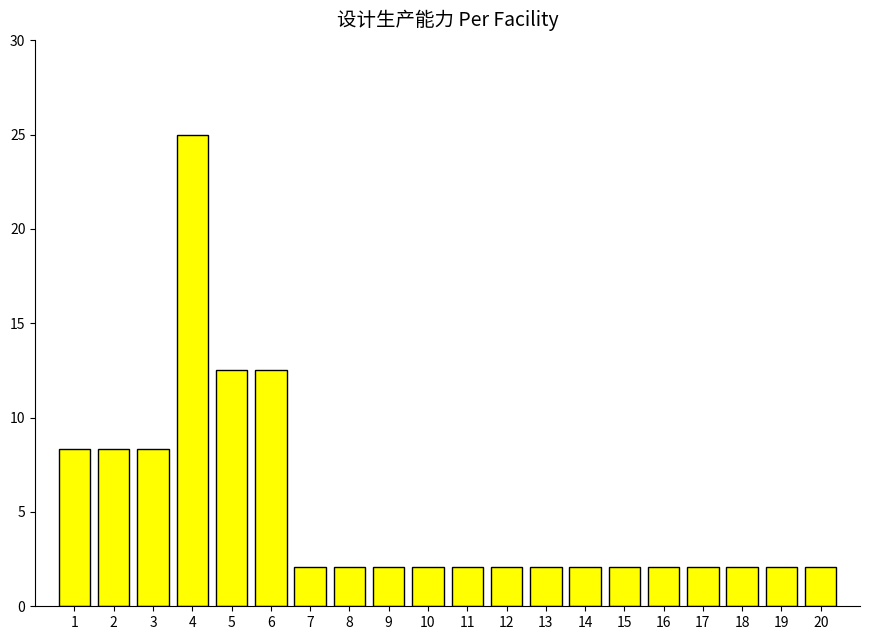

What is the minimum value shown in the chart?

2.1